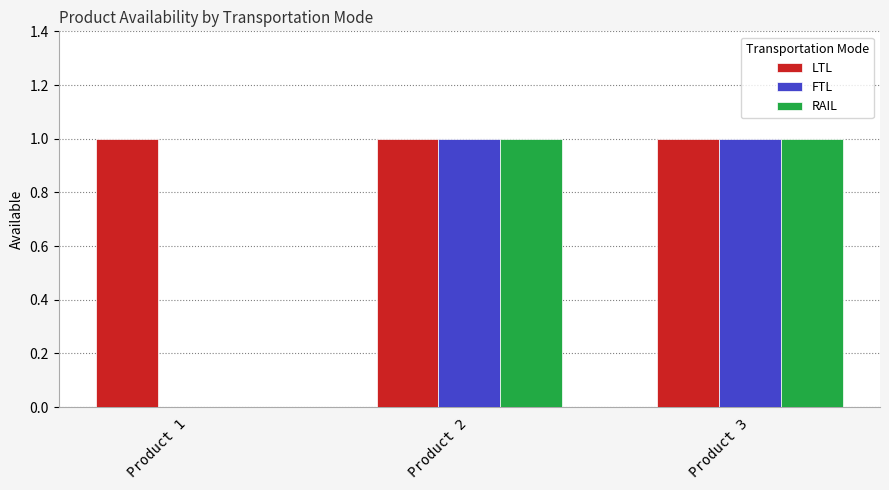

The LTL series shows 2 at Product 1. True or false?

False